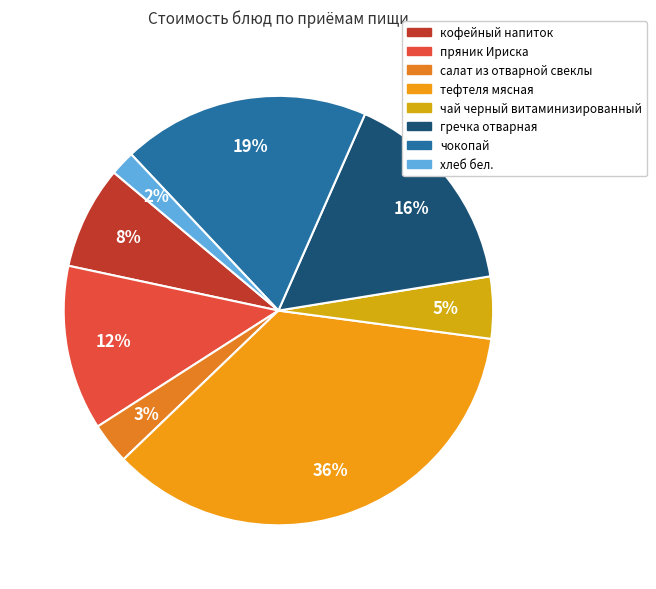

To the nearest percent, what portion does гречка отварная represent?

16%